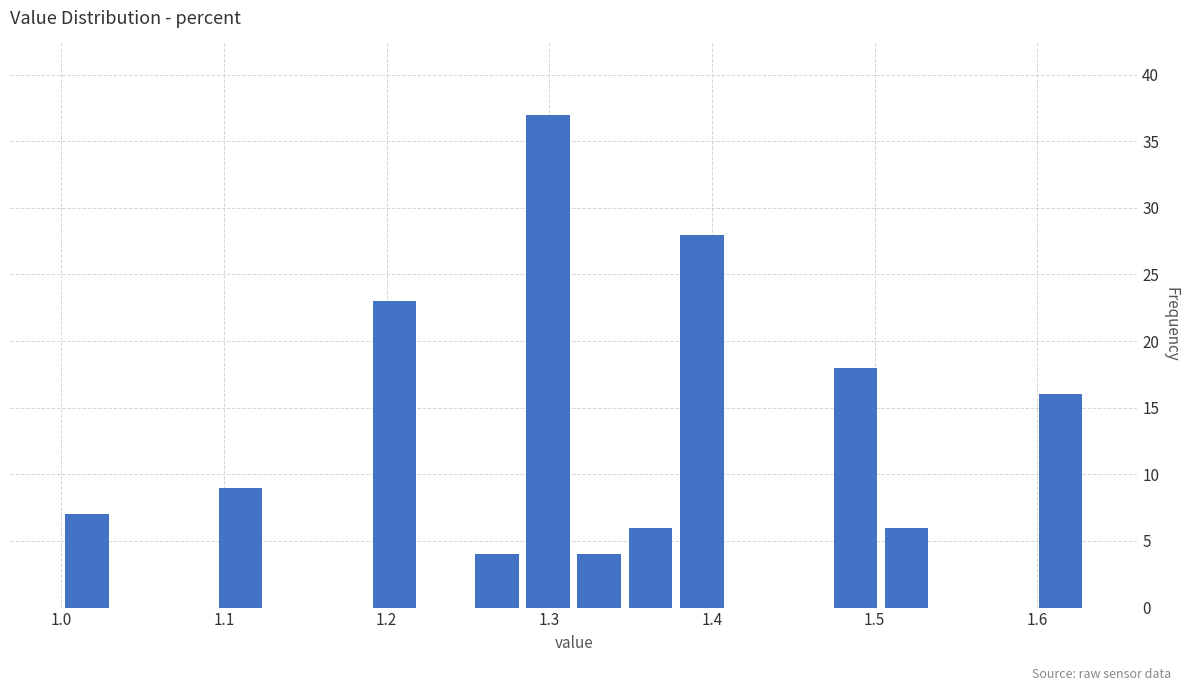

Around what value on the x-axis is the tallest bar? Give the approximate position of its centre, as read against the axis.

1.30